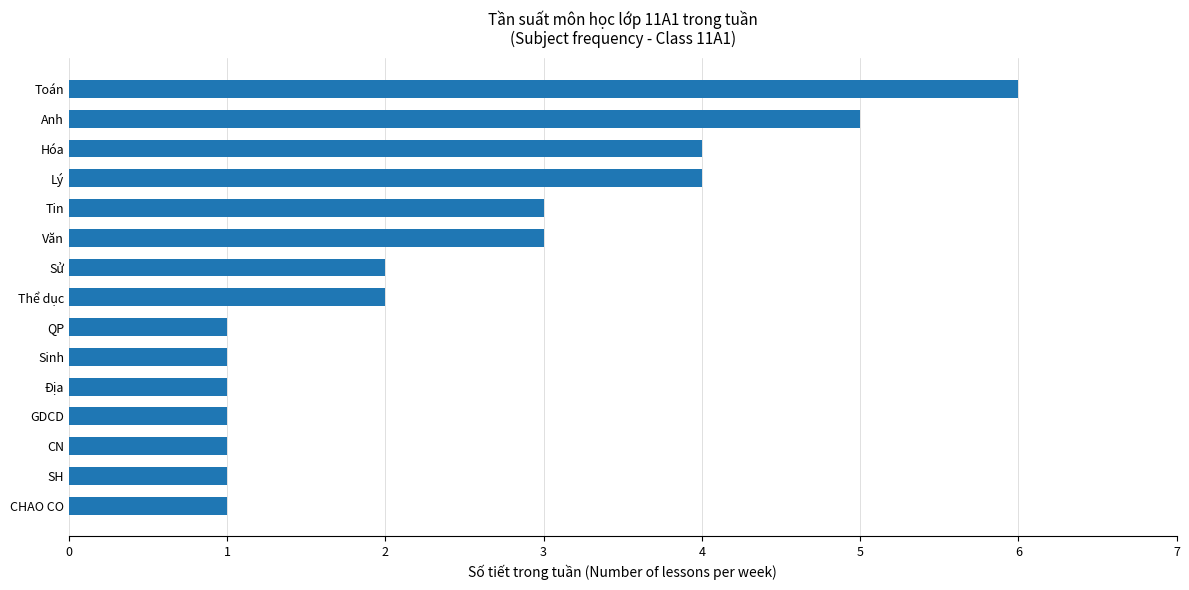

Which label corresponds to the largest value in the chart?

Toán